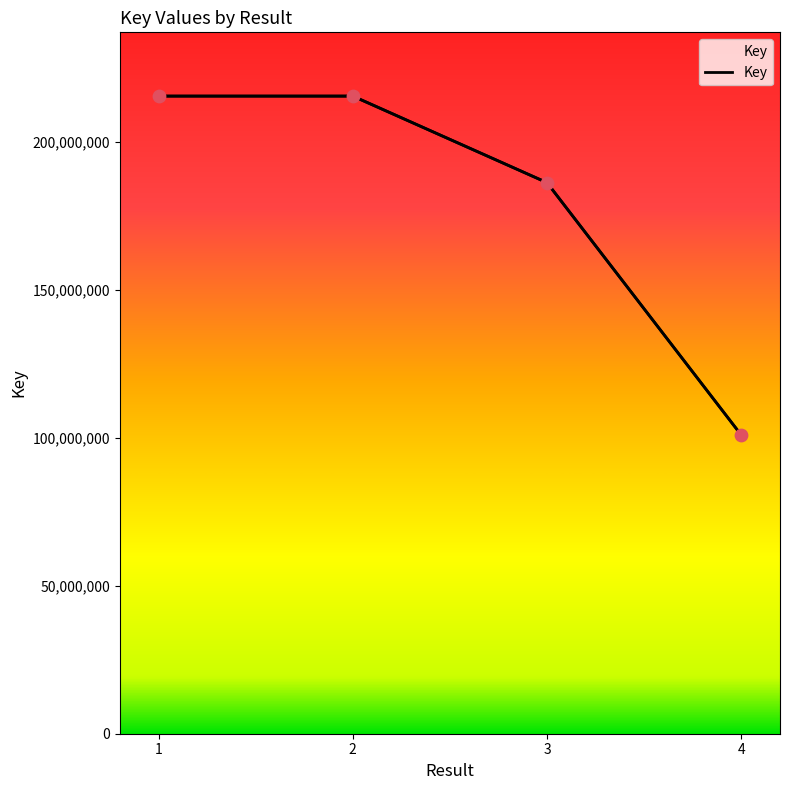

Approximately how many times larger is the value at 4 compared to 3?

0.5